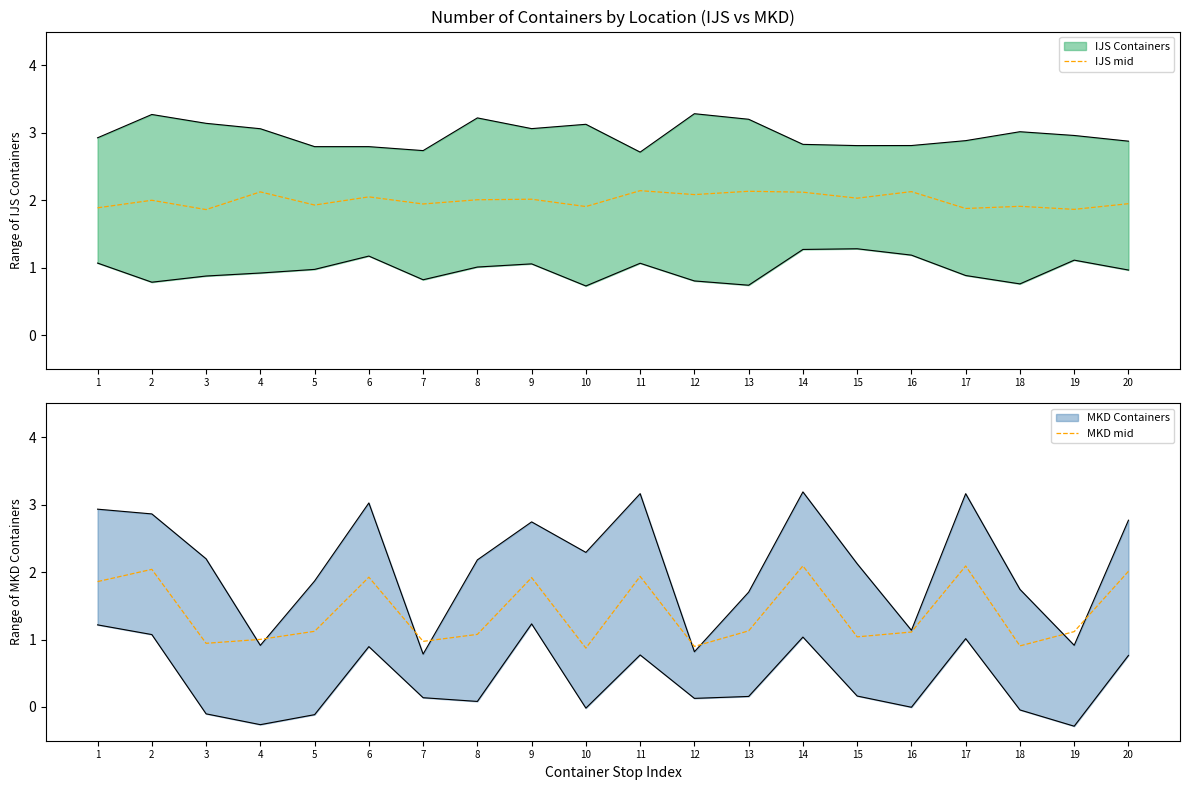

How many series are shown in this chart?

2